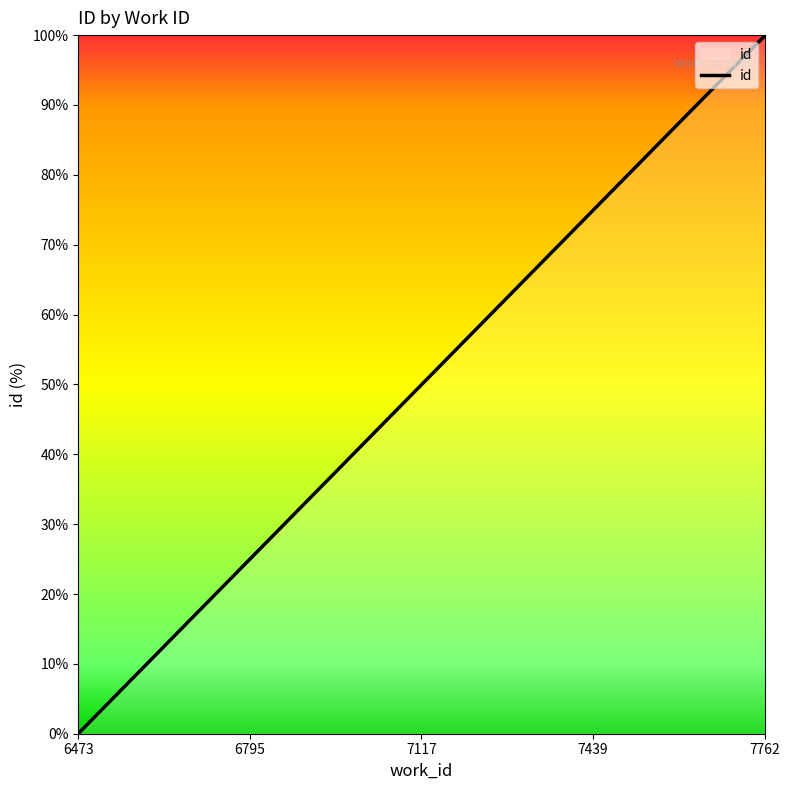

How many positive values are there?

9